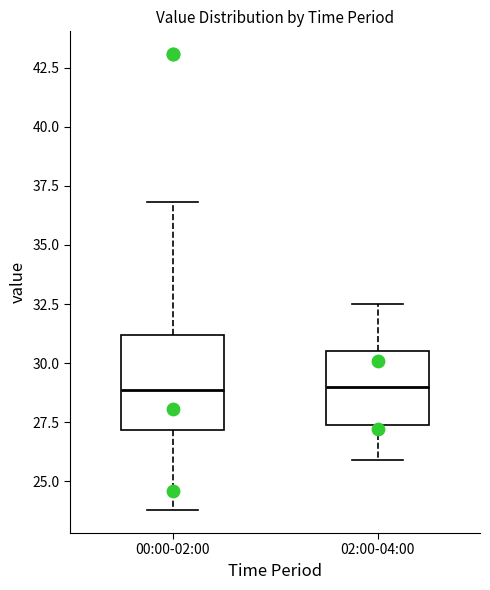

Which box is the tallest, from its lower edge to its upper edge?

00:00-02:00